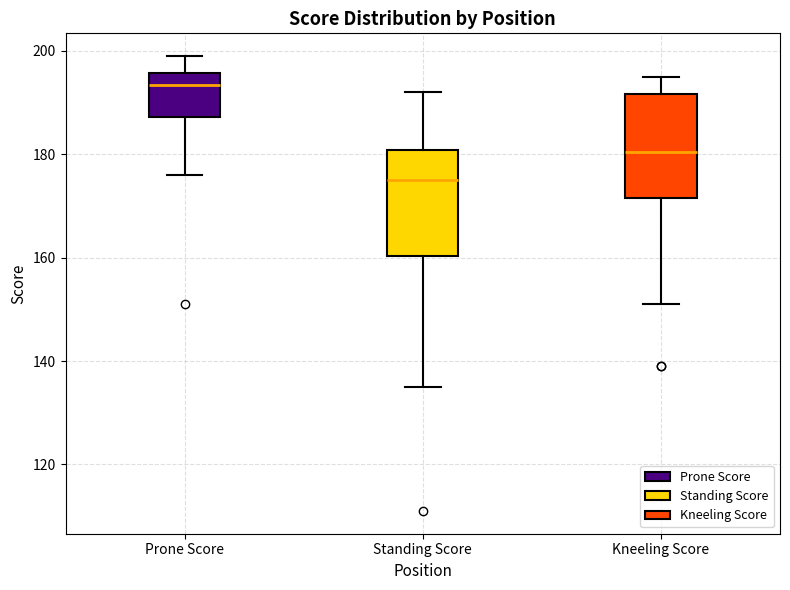

Where is the upper edge of the box for Standing Score on the y-axis? The values are not printed on the chart, so give them approximately, as read against the axis.

180